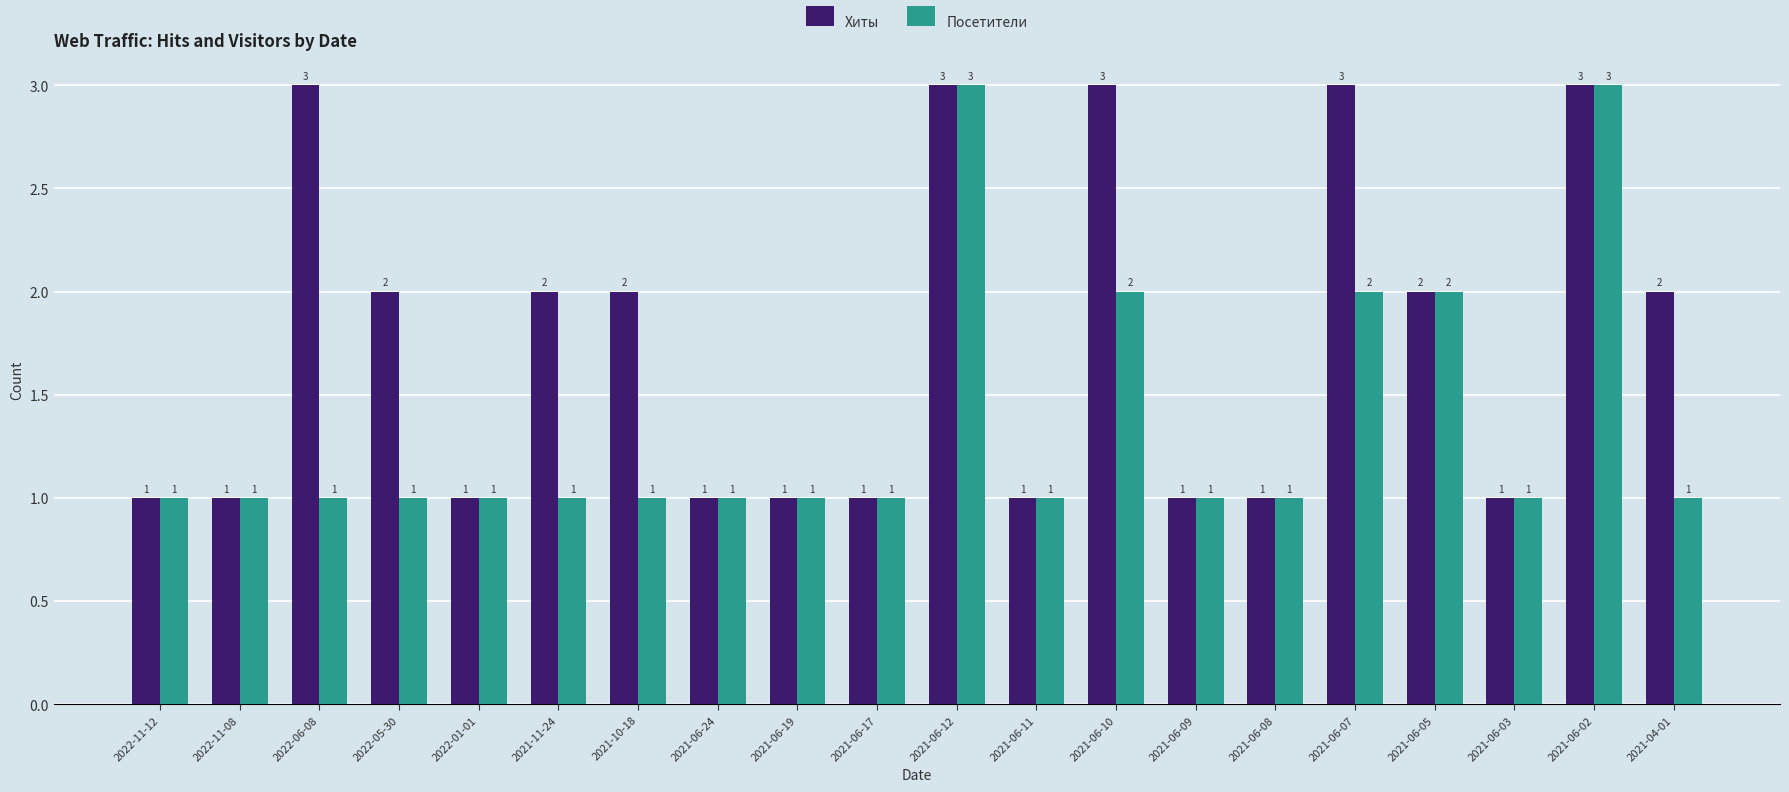

Reading right to left, what are all the values shown in this chart?

Хиты: 2	3	1	2	3	1	1	3	1	3	1	1	1	2	2	1	2	3	1	1
Посетители: 1	3	1	2	2	1	1	2	1	3	1	1	1	1	1	1	1	1	1	1